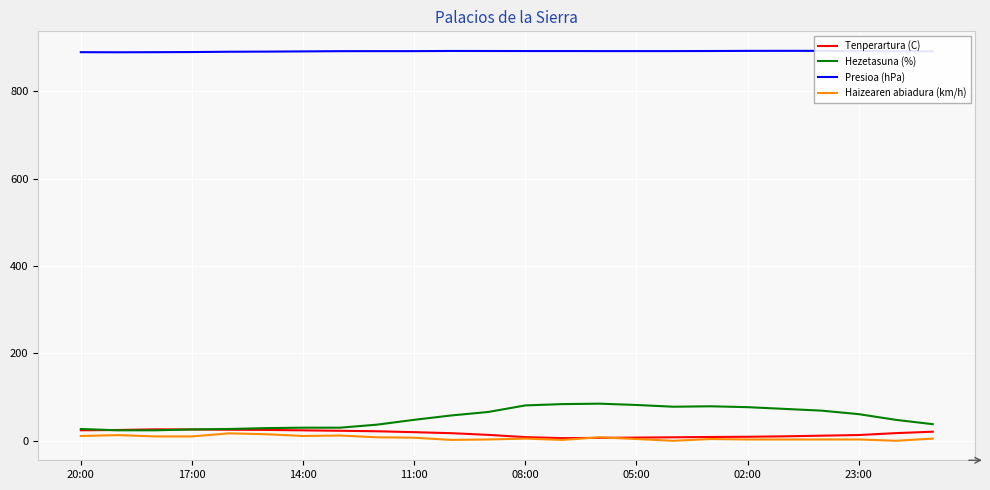

Which series has the widest spread of values?

Hezetasuna (%)